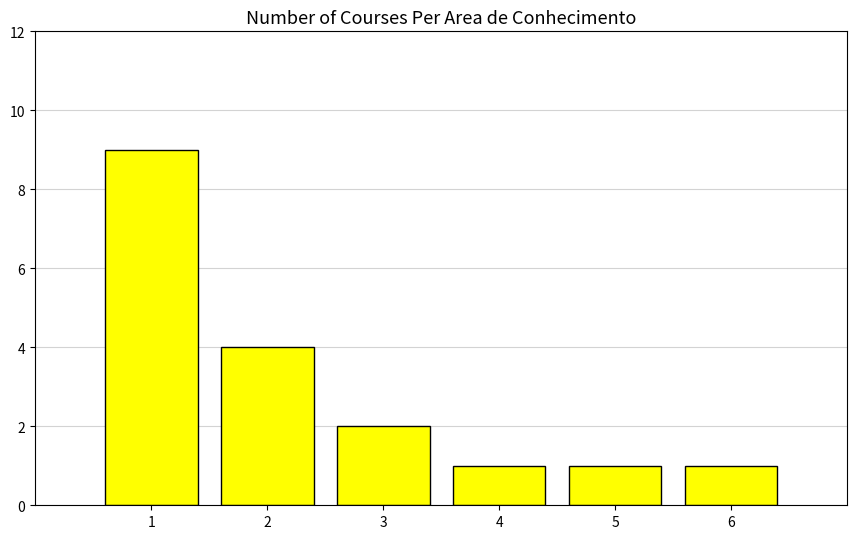

Reading left to right, extract all data points from this chart.

9	4	2	1	1	1